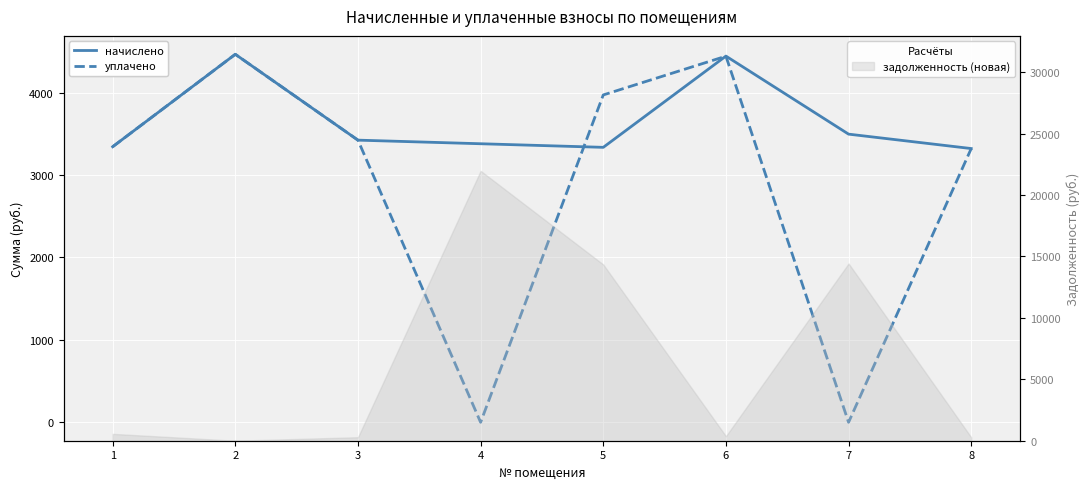

What is the sum of the начислено values at 8 and 6?

7764.7